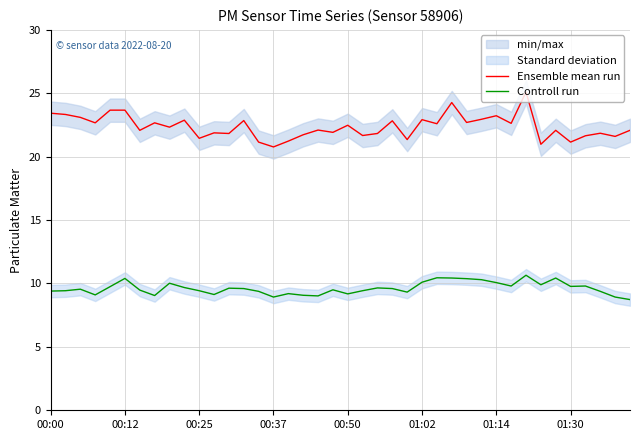

Reading left to right, extract all data points from this chart.

Ensemble mean run: 23.4	23.3	23.1	22.7	23.7	23.7	22.1	22.7	22.3	22.9	21.4	21.9	21.8	22.9	21.1	20.8	21.2	21.7	22.1	21.9	22.5	21.7	21.8	22.8	21.4	22.9	22.6	24.3	22.7	22.9	23.2	22.6	25.1	21.0	22.1	21.1	21.6	21.9	21.6	22.1
Controll run: 9.4	9.4	9.6	9.1	9.8	10.4	9.5	9.1	10.0	9.7	9.4	9.1	9.6	9.6	9.4	8.9	9.2	9.1	9.0	9.5	9.2	9.4	9.7	9.6	9.3	10.1	10.4	10.4	10.4	10.3	10.1	9.8	10.7	9.9	10.4	9.8	9.8	9.4	8.9	8.7